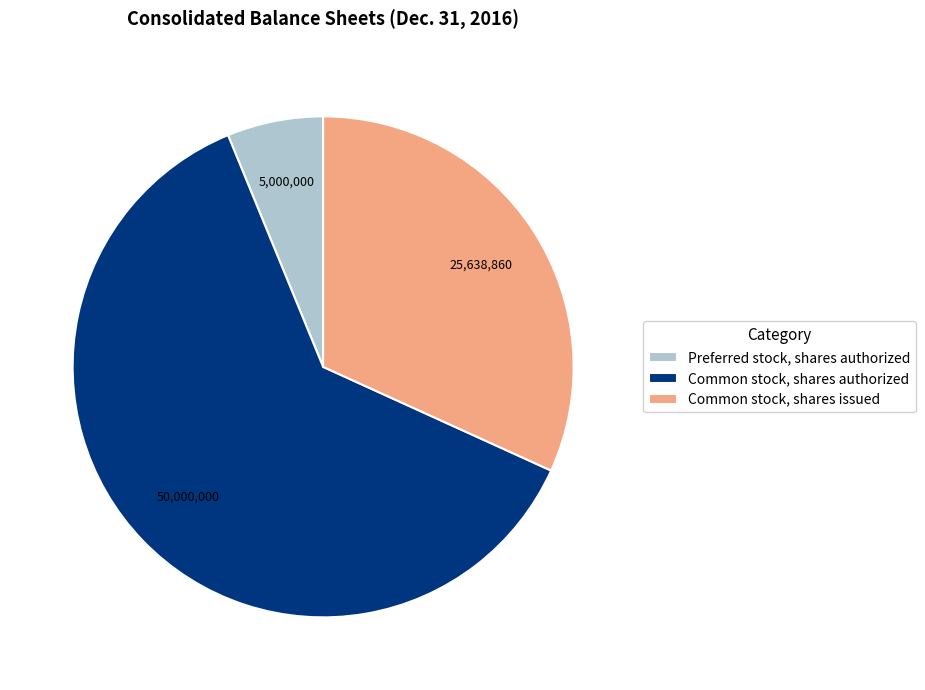

How many slices are in this pie chart?

3